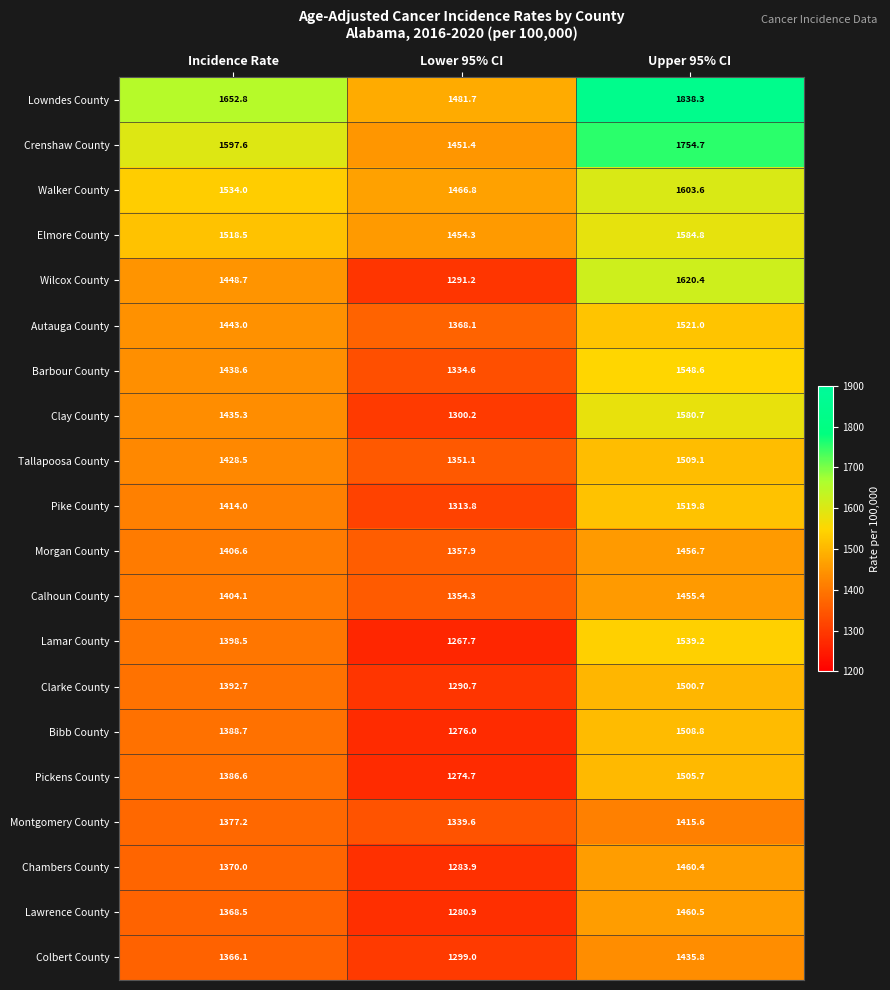

At which label is Lowndes County closest to 1660?

Incidence Rate